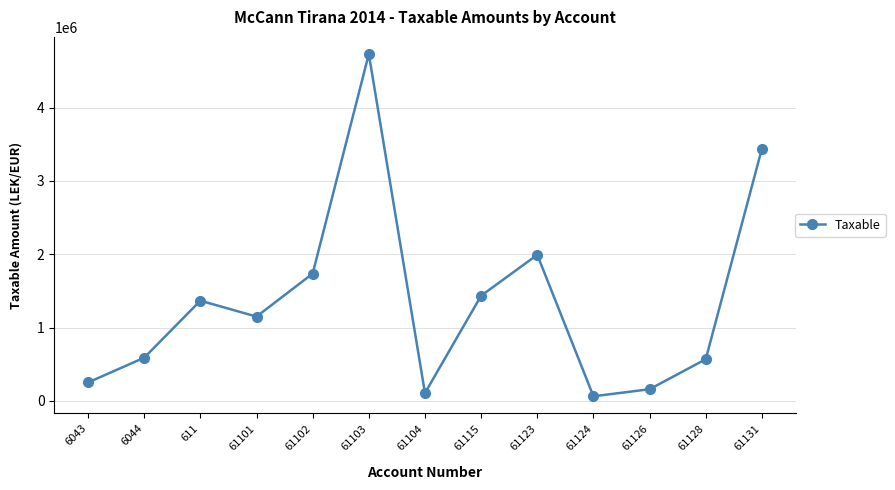

Count the number of values greater than 1149043.

7